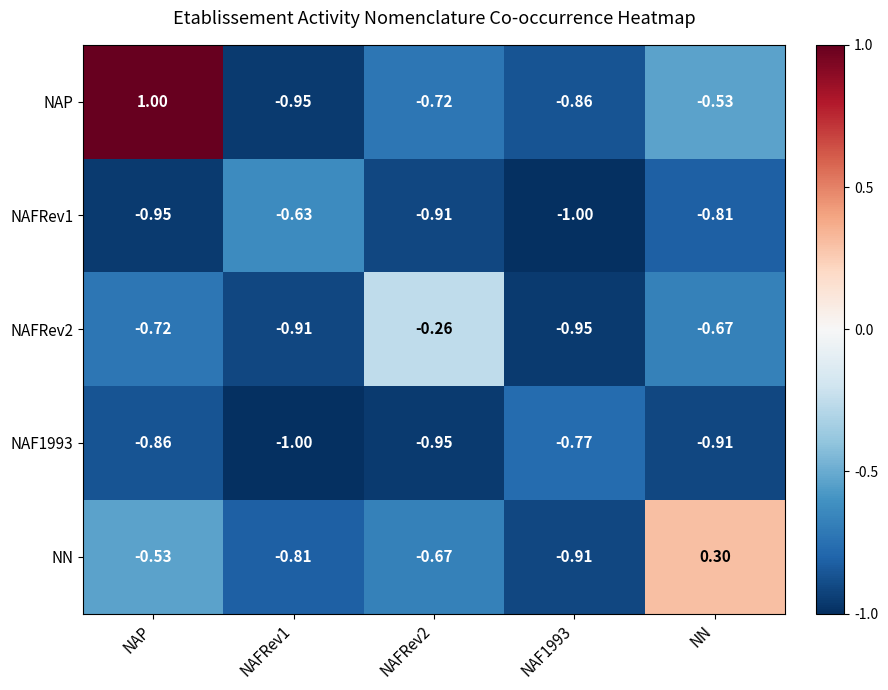

Where does the NN series first go above 0?

NN